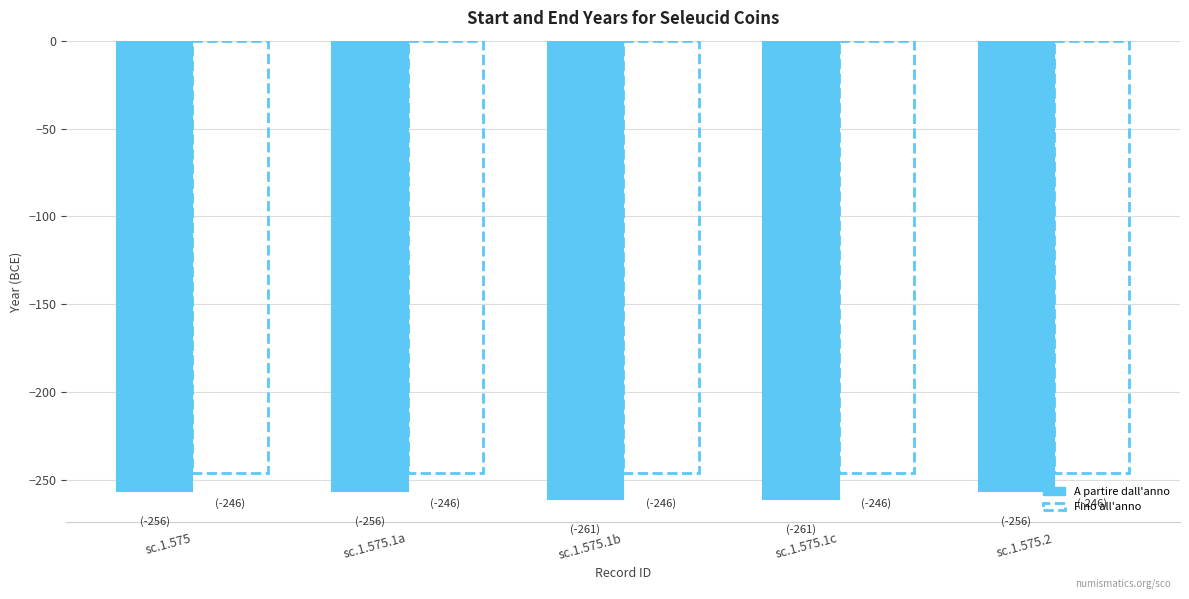

What is the maximum value for A partire dall'anno?

-256